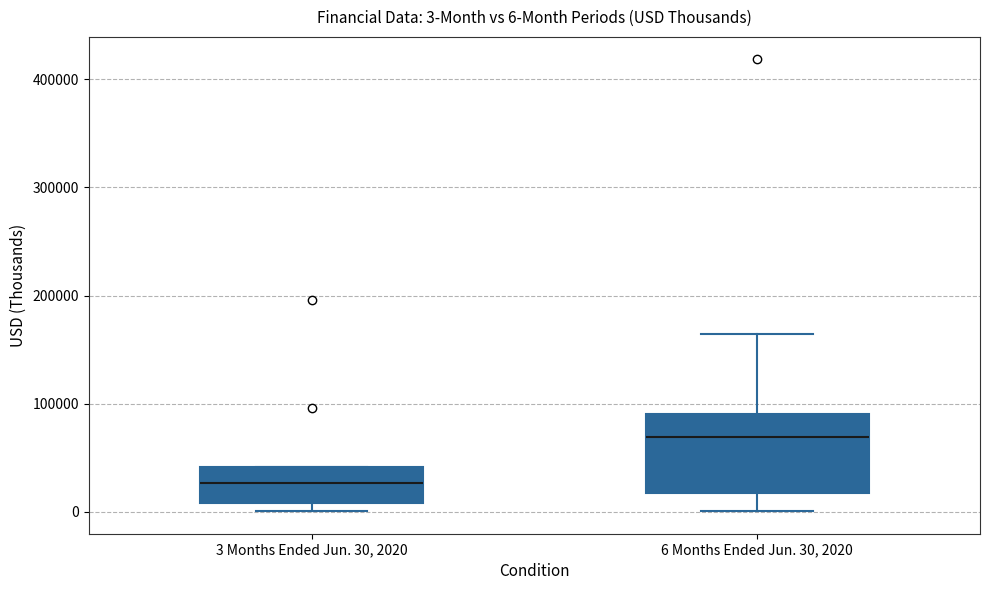

Comparing the boxes themselves (not the whiskers), which one is the tallest?

6 Months Ended Jun. 30, 2020